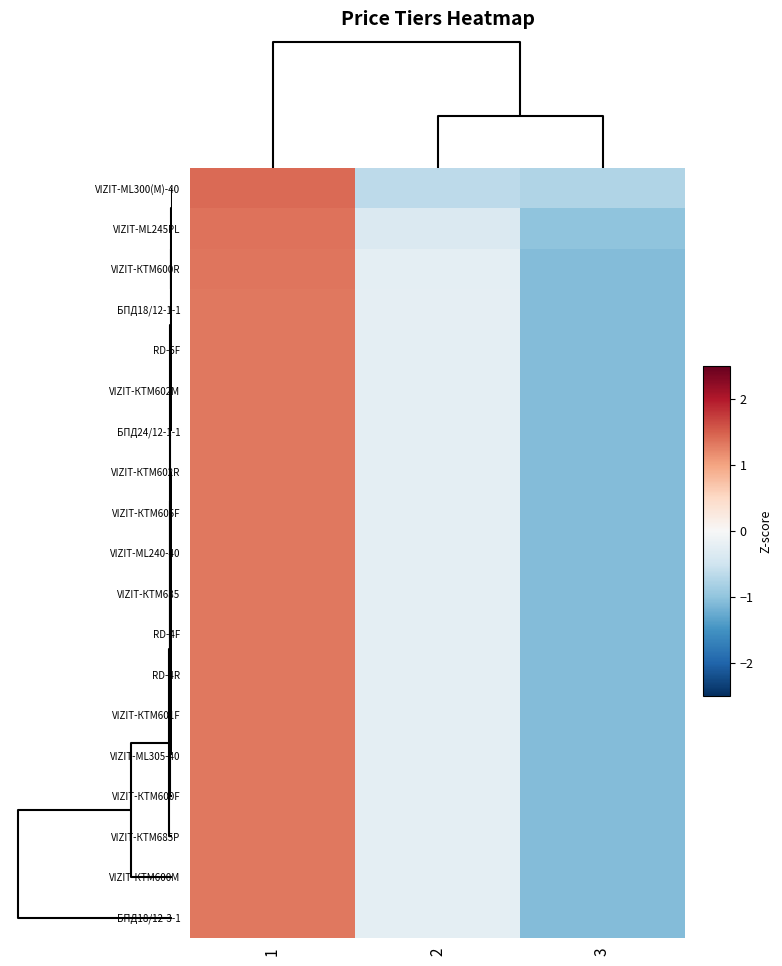

Count the number of categories in the chart.

3